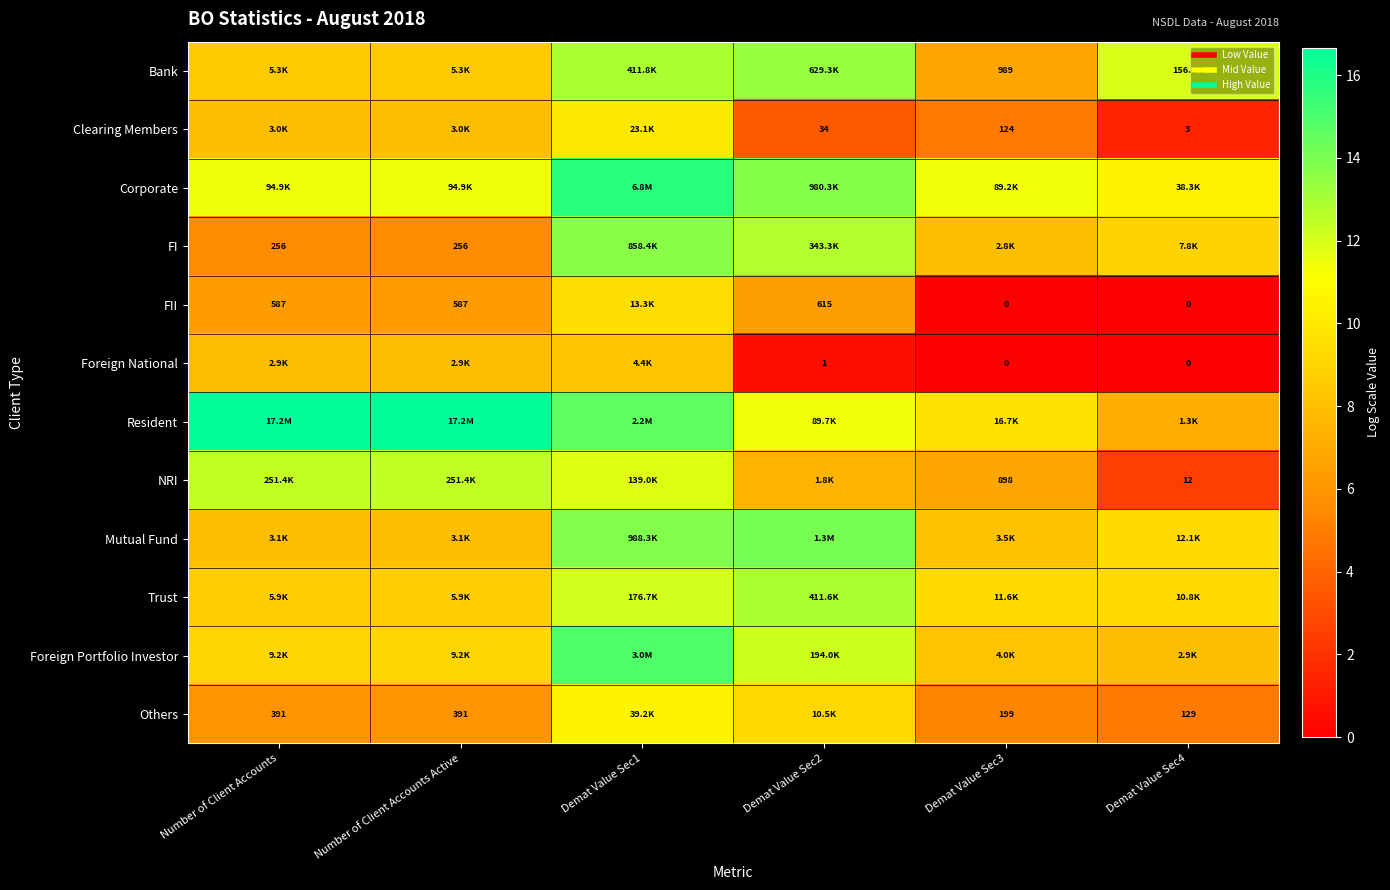

Read the Mutual Fund value at Demat Value Sec4.

9.4